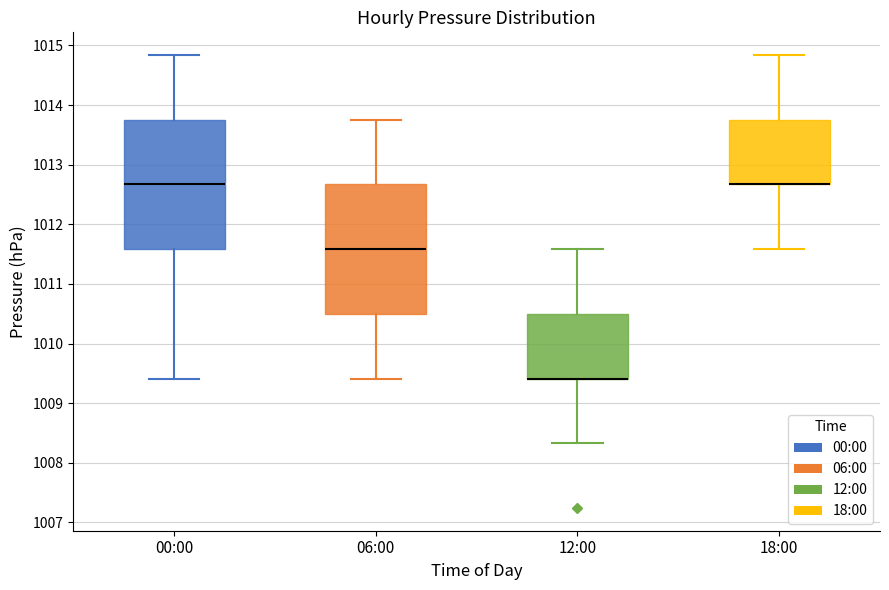

Where is the lower edge of the box for 12:00 on the y-axis? The values are not printed on the chart, so give them approximately, as read against the axis.

1009.4